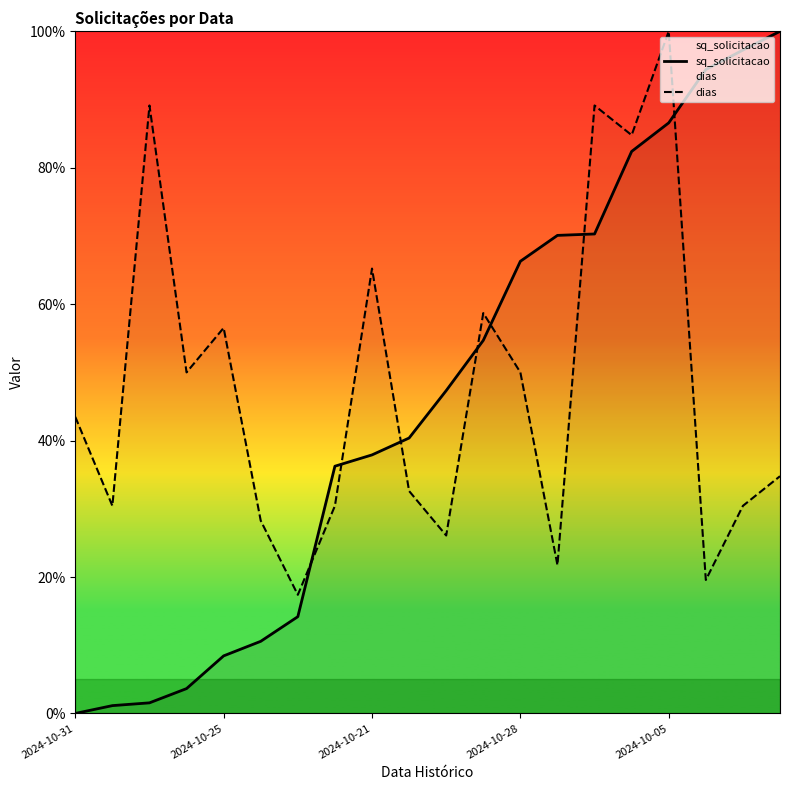

True or false: sq_solicitacao and dias intersect in this chart.

True